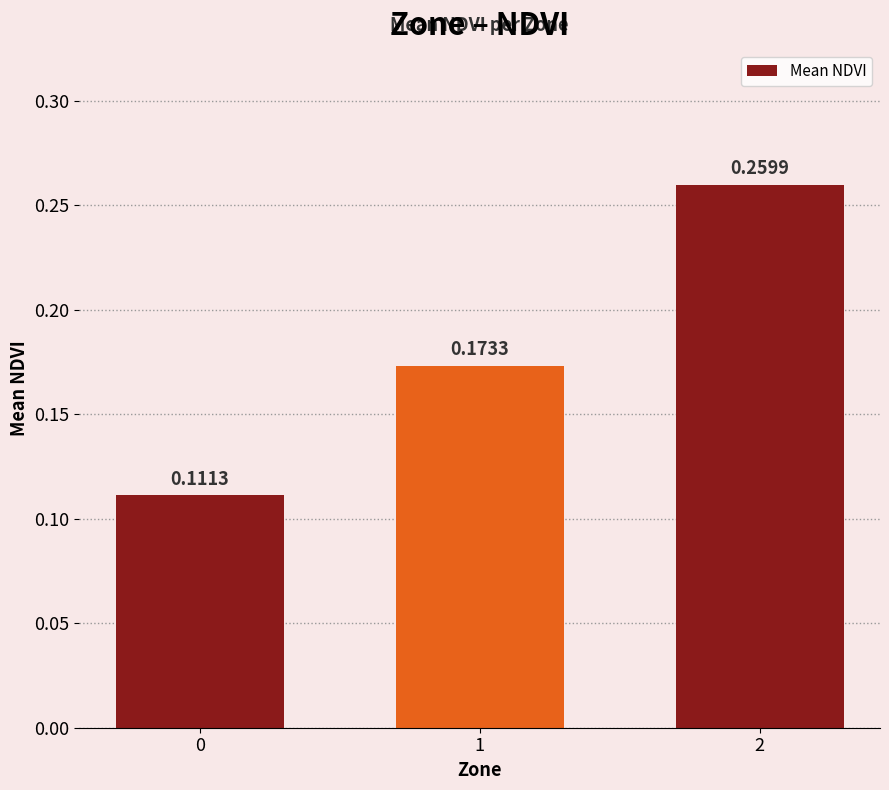

Which label corresponds to the largest value in the chart?

2